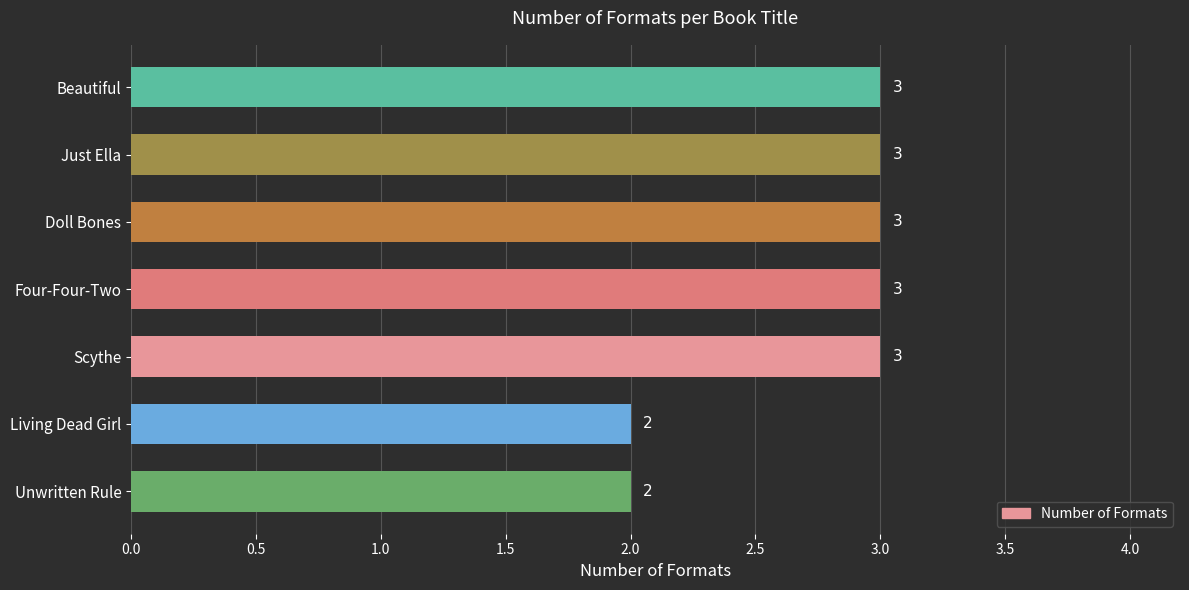

The value at Living Dead Girl is 2. True or false?

True